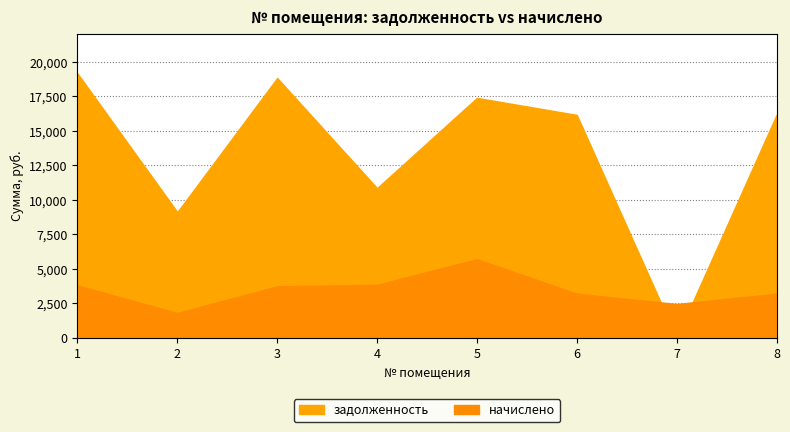

At which label does начислено first exceed 3740?

1